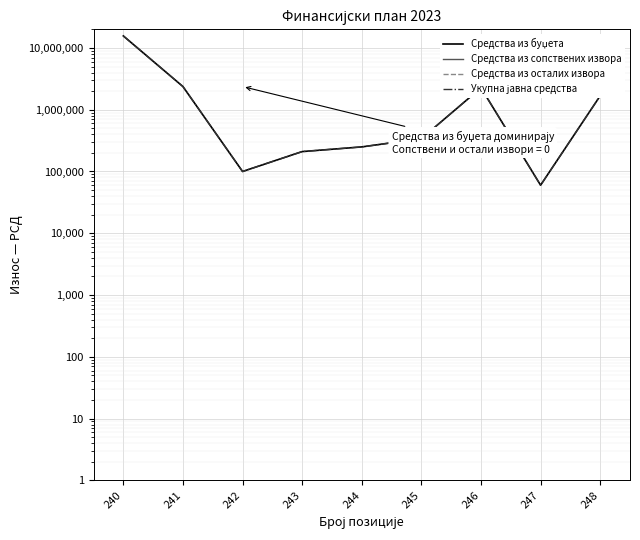

How many values in the Средства из буџета series are below 340000?

4